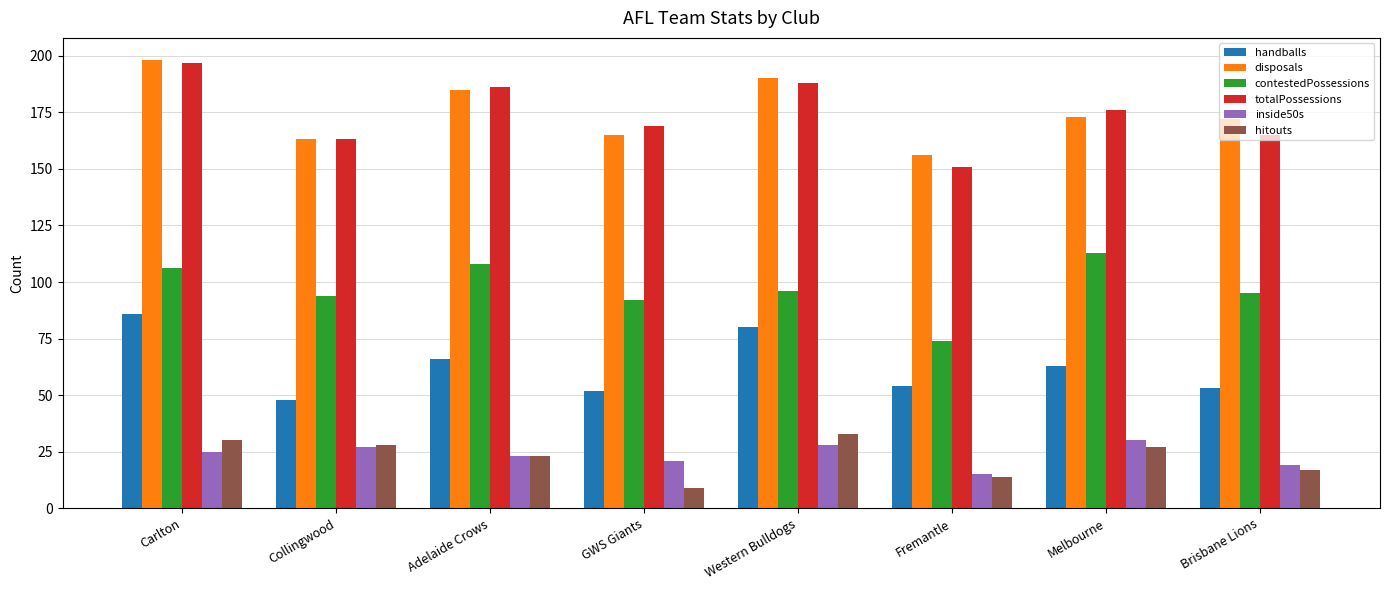

At which label does handballs first exceed 63?

Carlton